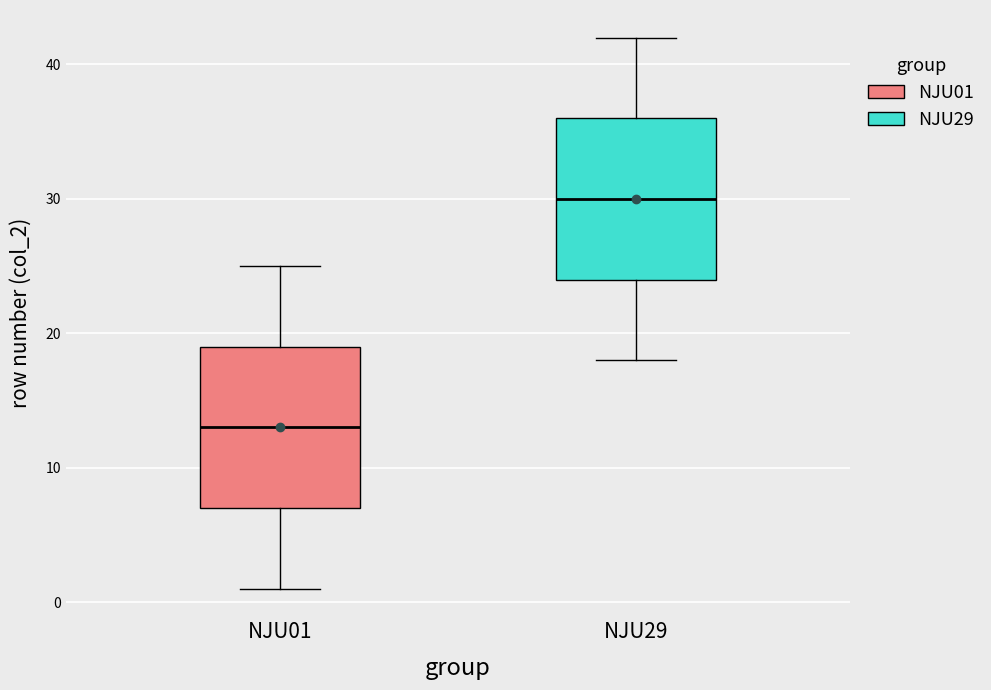

Reading left to right, read every box against the y-axis: the position of its median line, the range the box covers, and the ends of its whiskers. The values are not printed on the chart, so give them approximately, as read against the axis.

NJU01: median 13, box 7 to 19, whiskers 1 to 25
NJU29: median 30, box 24 to 36, whiskers 18 to 42